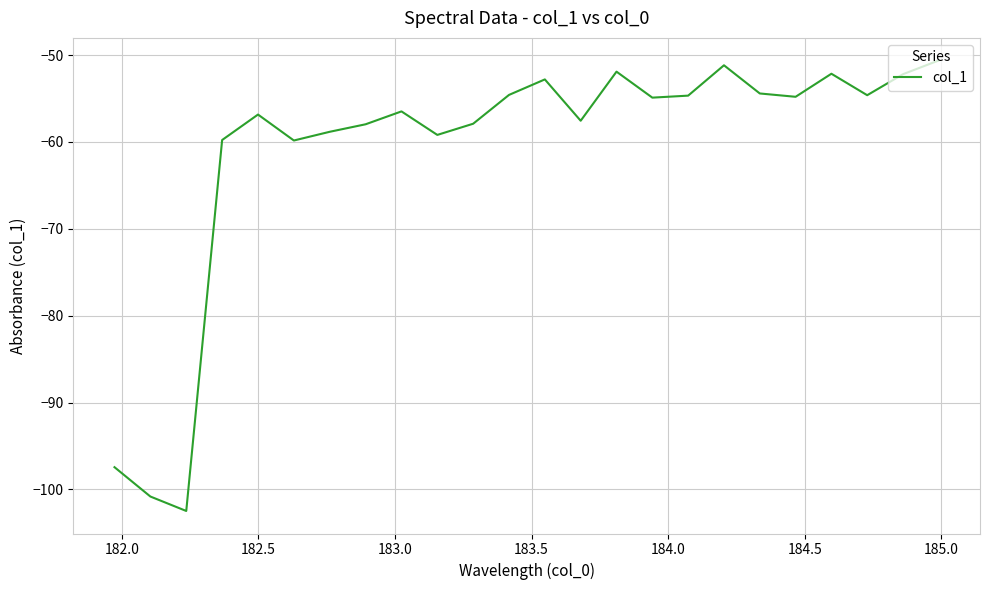

Does the chart have visible grid lines?

Yes